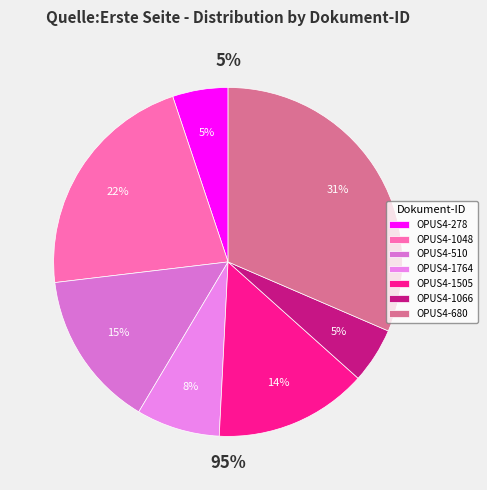

Does OPUS4-1764 represent more than half of the total?

No